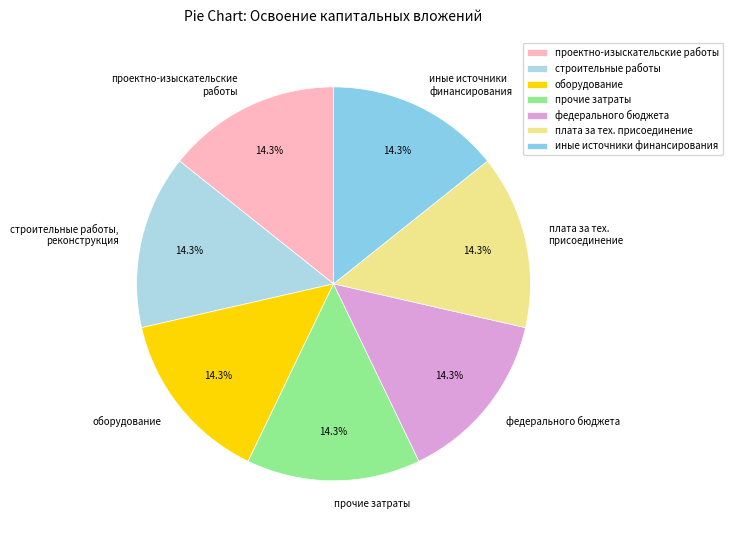

What is the ratio of the value at плата за тех. присоединение to the value at федерального бюджета?

1.0